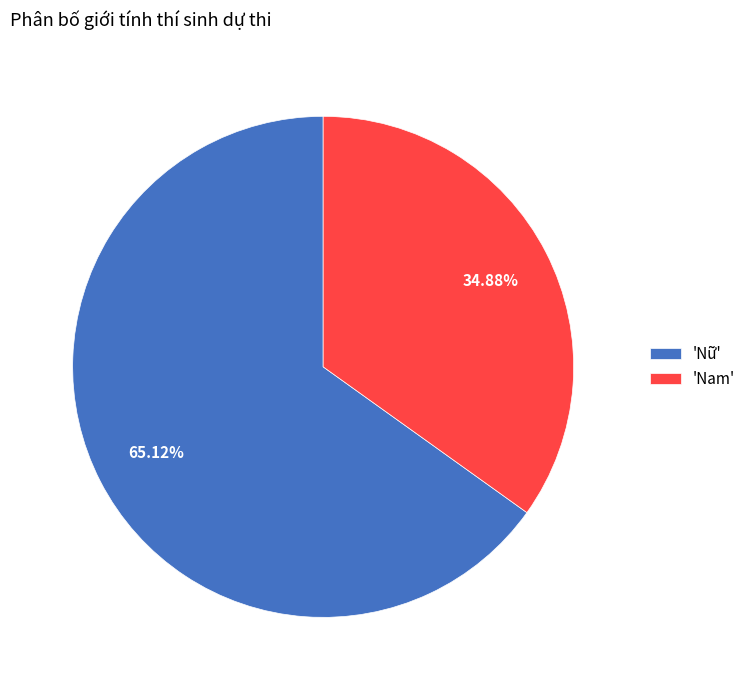

Between 'Nam' and 'Nữ', which is larger?

'Nữ'